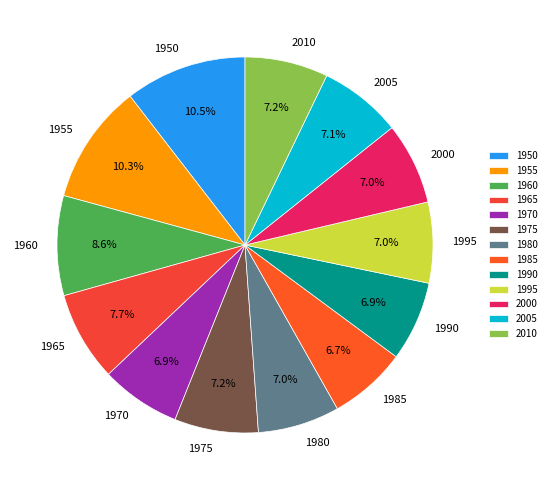

What is the ratio of the value at 1985 to the value at 1980?

1.0